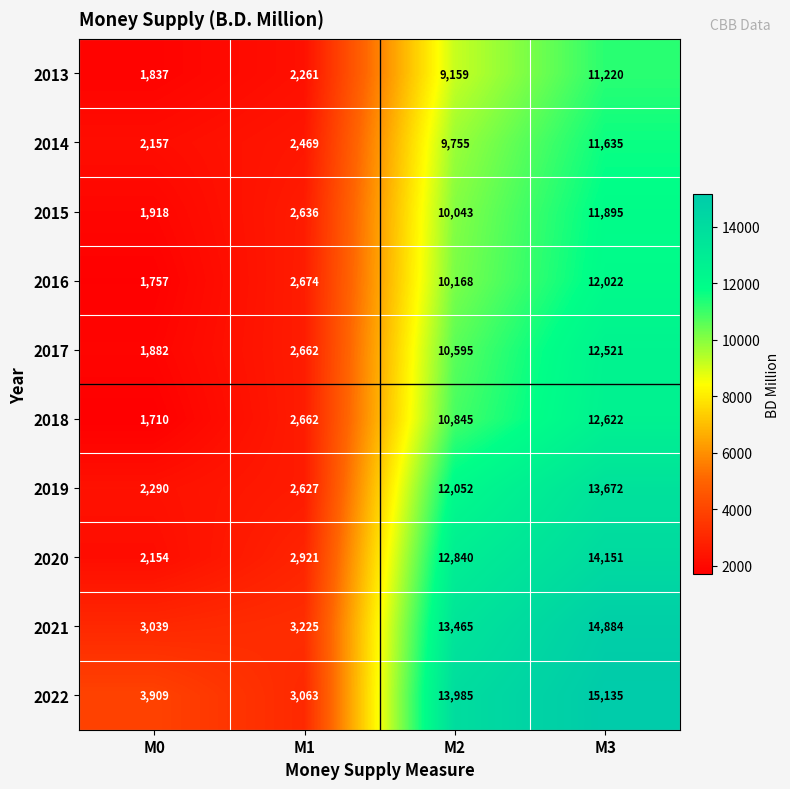

The 2022 series shows 23385 at M2. True or false?

False